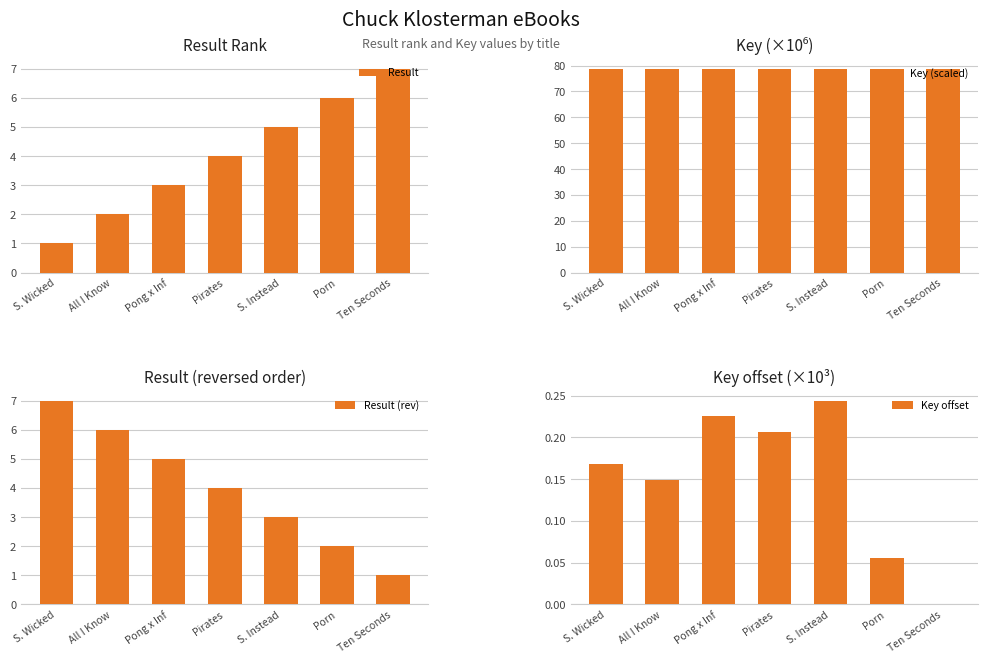

What is the approximate value of Result (rev) at Pirates?

4